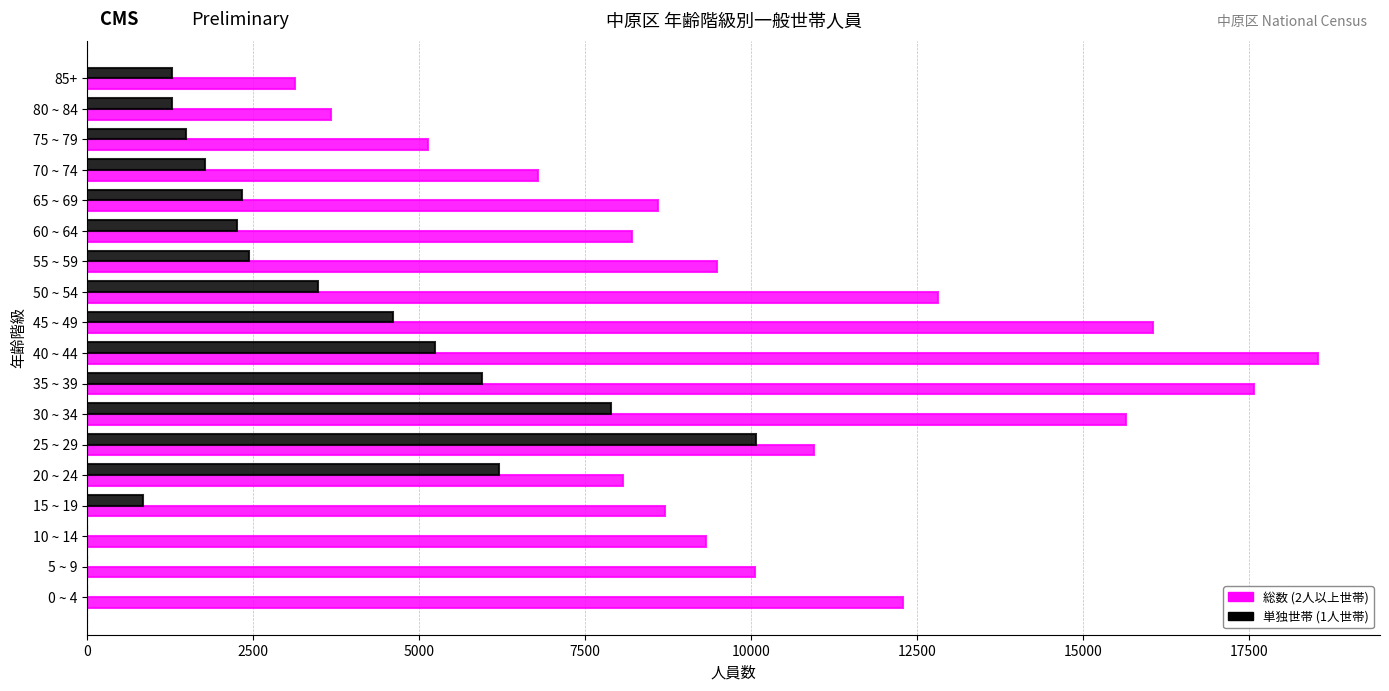

What is the maximum value shown in the chart?

18541